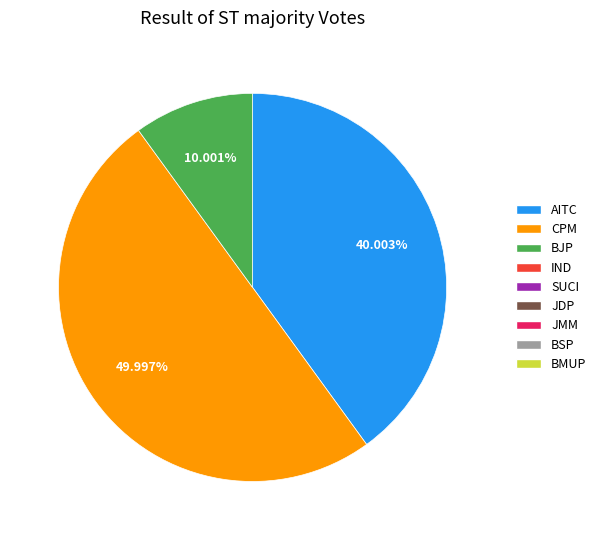

How many segments does this pie chart have?

3